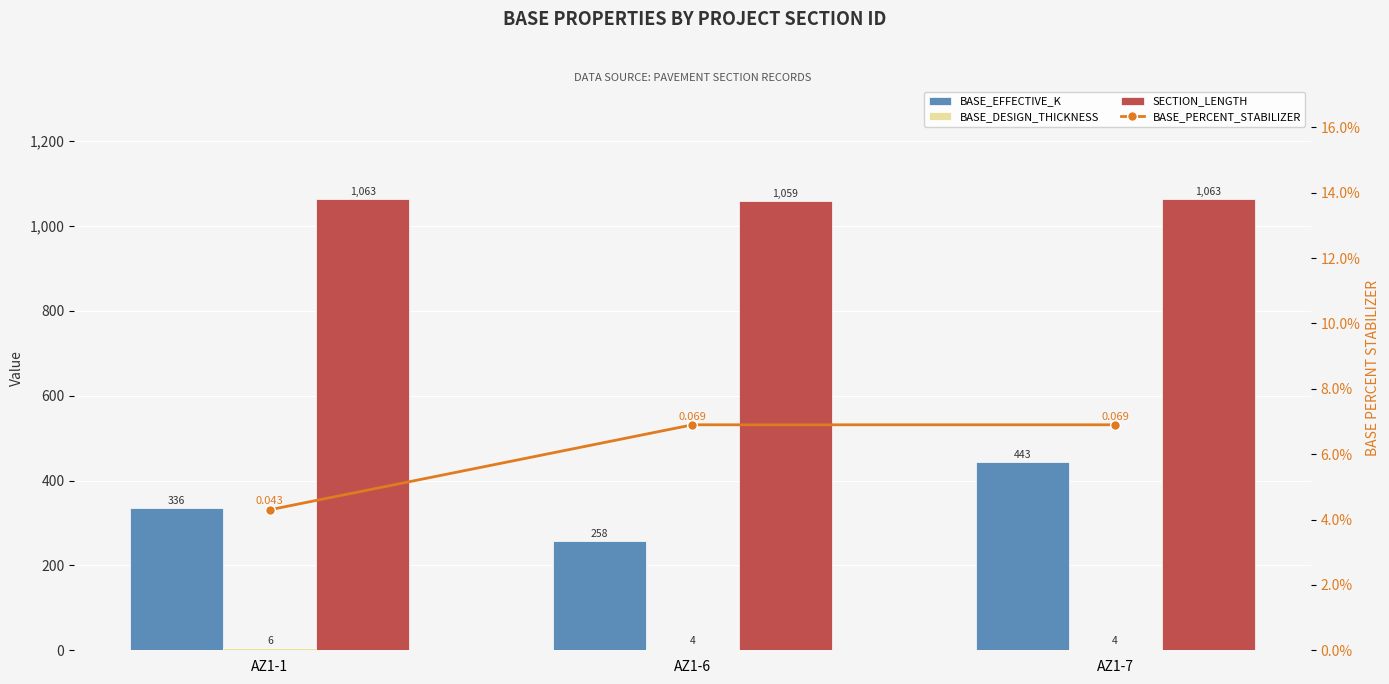

Reading left to right, list all the values displayed in this chart.

BASE_EFFECTIVE_K: 336.0	258.0	443.0
BASE_DESIGN_THICKNESS: 6.0	4.0	4.0
SECTION_LENGTH: 1063.0	1059.0	1063.0
BASE_PERCENT_STABILIZER: 0.0	0.1	0.1